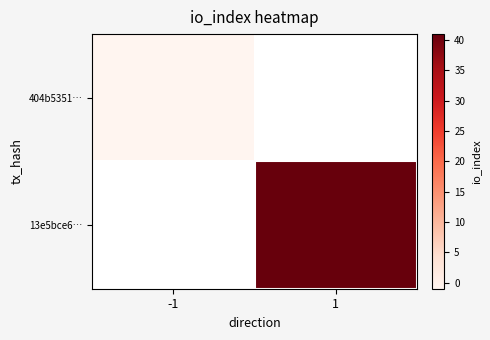

Rank the series at -1 from highest to lowest value.

404b5351…, 13e5bce6…